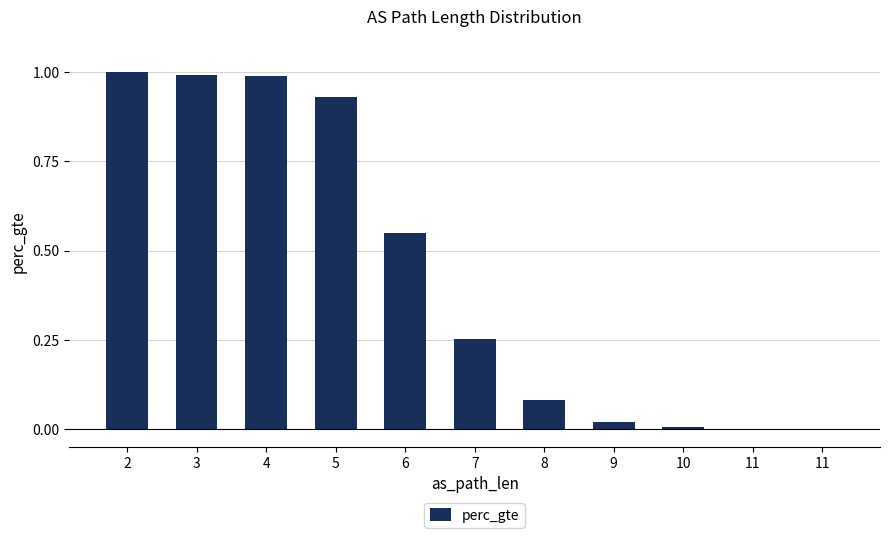

How many series are shown in this chart?

1